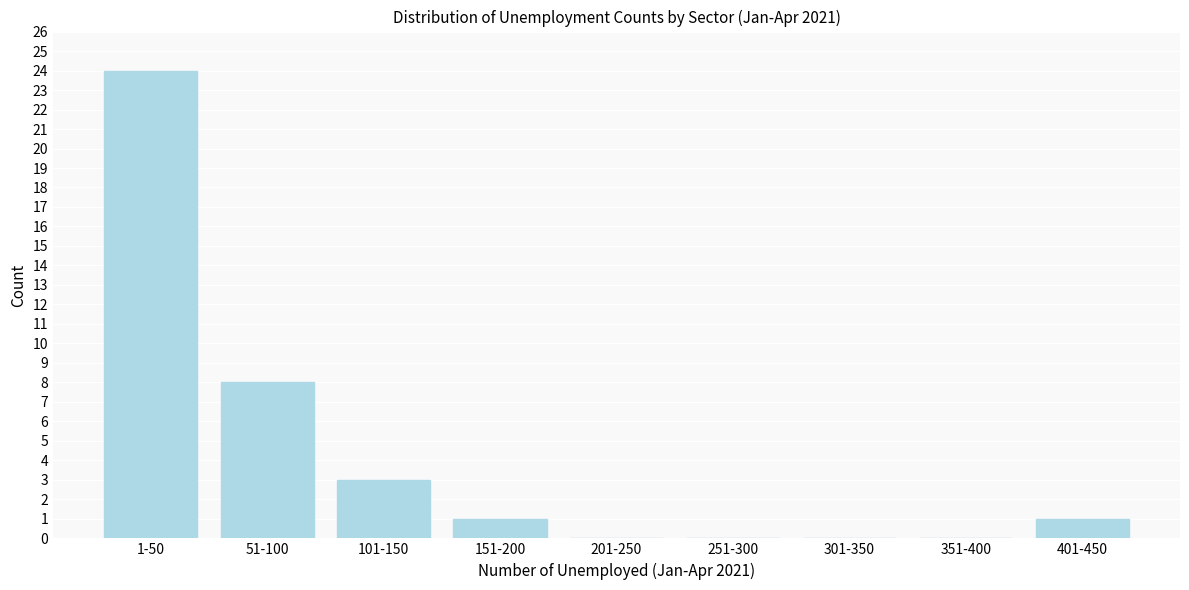

Reading left to right, list all the values displayed in this chart.

1-50=24	51-100=8	101-150=3	151-200=1	201-250=0	251-300=0	301-350=0	351-400=0	401-450=1